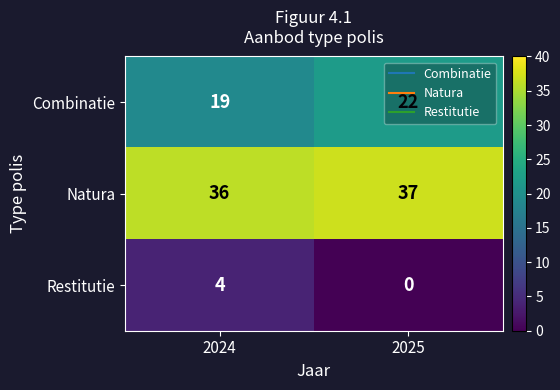

The value of Combinatie at 2024 is 12. True or false?

False